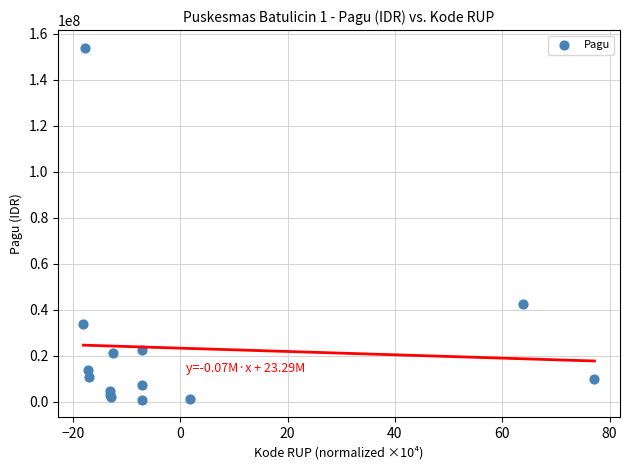

What Y value in the scatter plot is closest to 77410000?

42475200